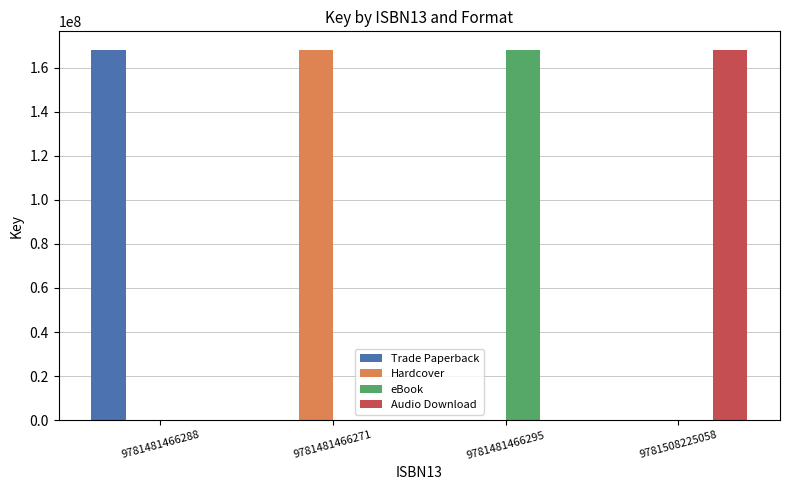

What is the sum of all Trade Paperback values?

168019521